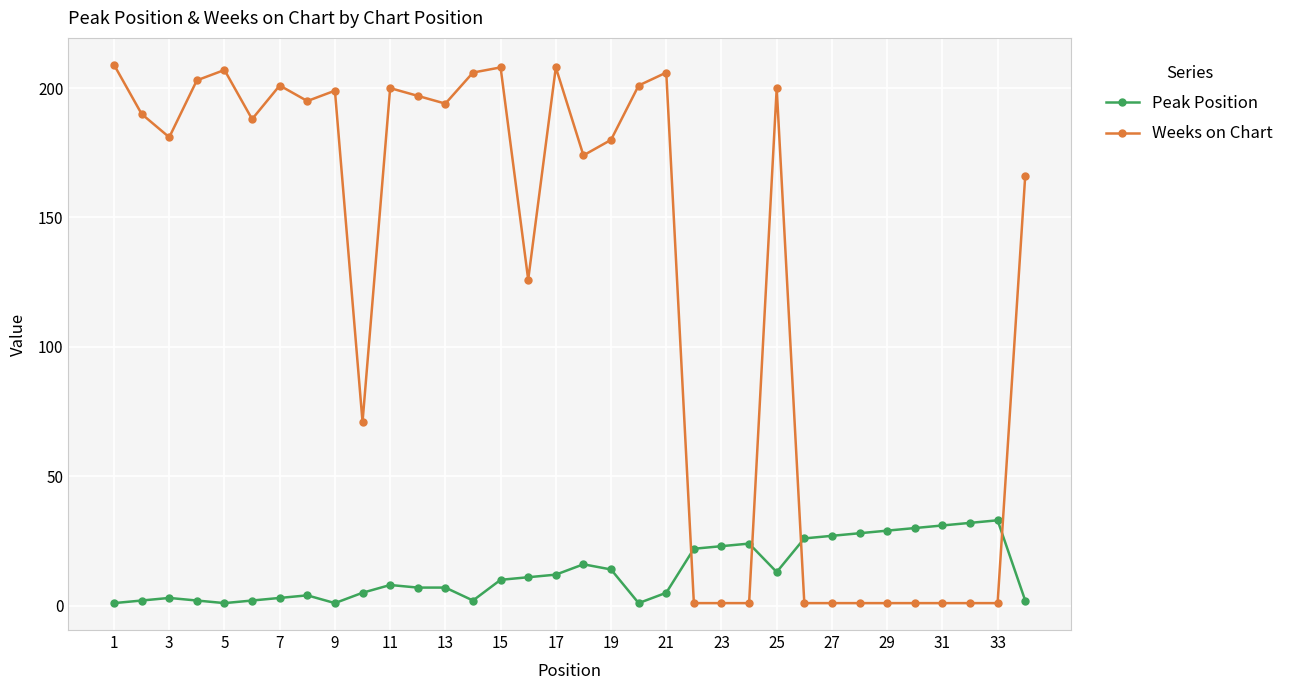

Reading right to left, extract all data points from this chart.

Peak Position: 2	33	32	31	30	29	28	27	26	13	24	23	22	5	1	14	16	12	11	10	2	7	7	8	5	1	4	3	2	1	2	3	2	1
Weeks on Chart: 166	1	1	1	1	1	1	1	1	200	1	1	1	206	201	180	174	208	126	208	206	194	197	200	71	199	195	201	188	207	203	181	190	209